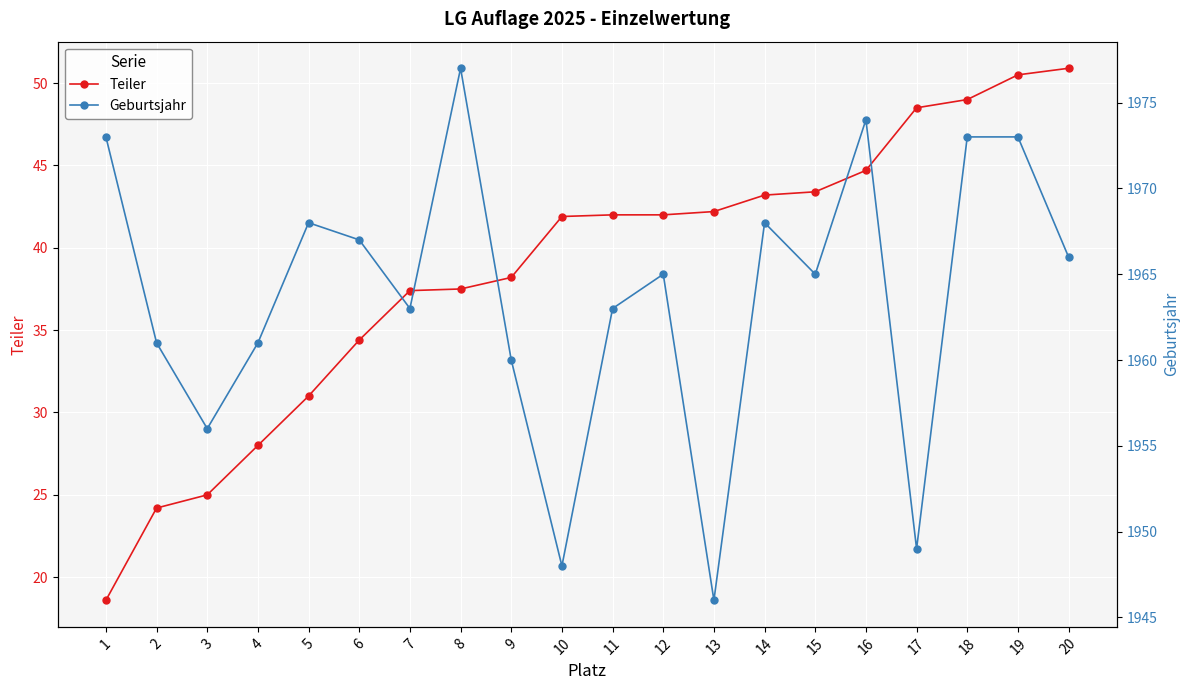

Which series has the largest total across all categories?

Geburtsjahr